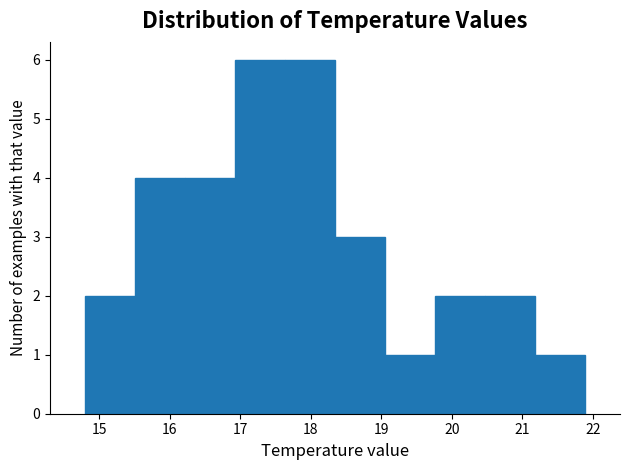

Reading left to right, list every bar in this chart as the range it spans on the x-axis followed by its height. Neither the bar edges nor the heights are printed on the chart, so give them approximately, as read against the axes.

14.8 to 15.5: 2
15.5 to 16.2: 4
16.2 to 16.9: 4
16.9 to 17.6: 6
17.6 to 18.3: 6
18.3 to 19.1: 3
19.1 to 19.8: 1
19.8 to 20.5: 2
20.5 to 21.2: 2
21.2 to 21.9: 1